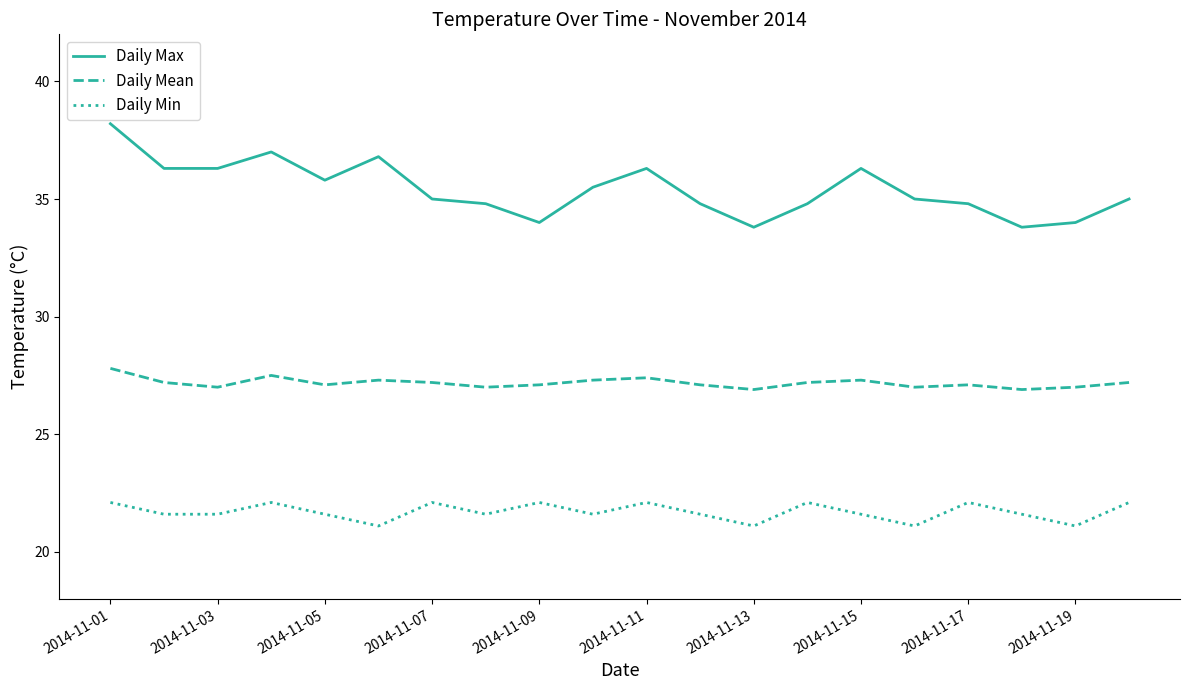

What is the difference between the maximum and minimum values in the Daily Max series?

4.4